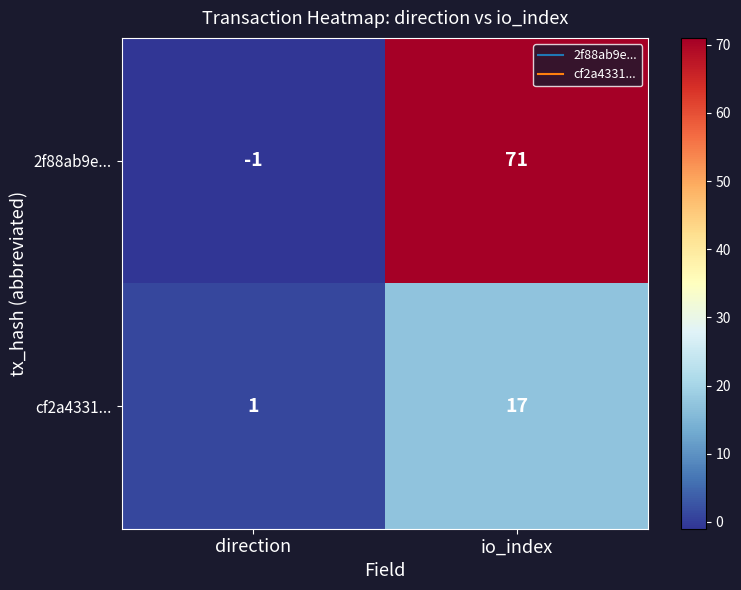

How many values in the 2f88ab9e... series are below 71?

1